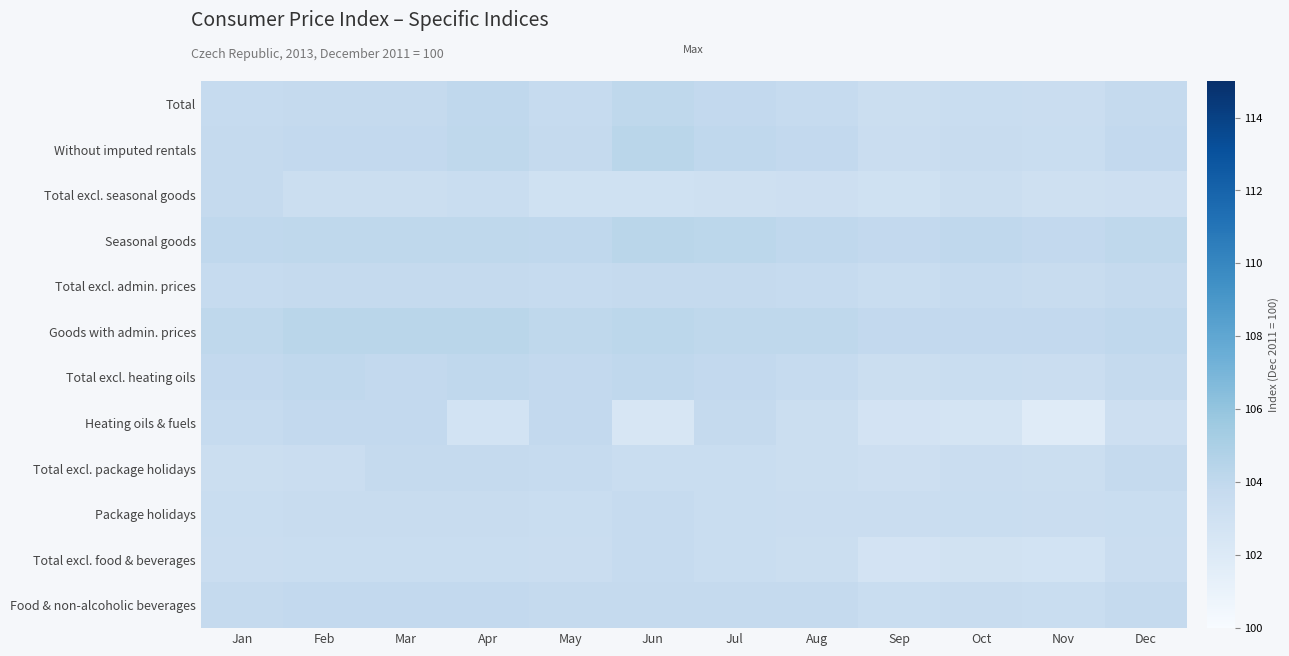

Rank the series at Apr from lowest to highest value.

Heating oils & fuels, Total excl. seasonal goods, Total excl. food & beverages, Package holidays, Total excl. admin. prices, Total excl. package holidays, Food & non-alcoholic beverages, Total, Total excl. heating oils, Without imputed rentals, Seasonal goods, Goods with admin. prices